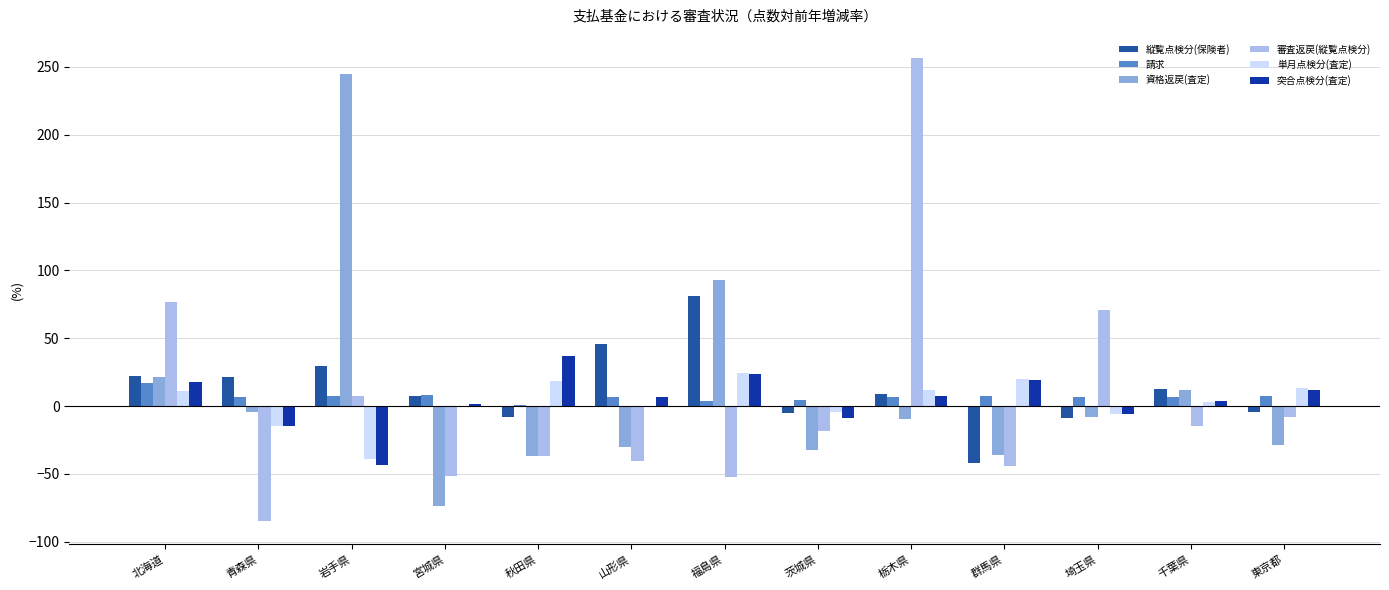

The 資格返戻(査定) series shows 55.8 at 岩手県. True or false?

False